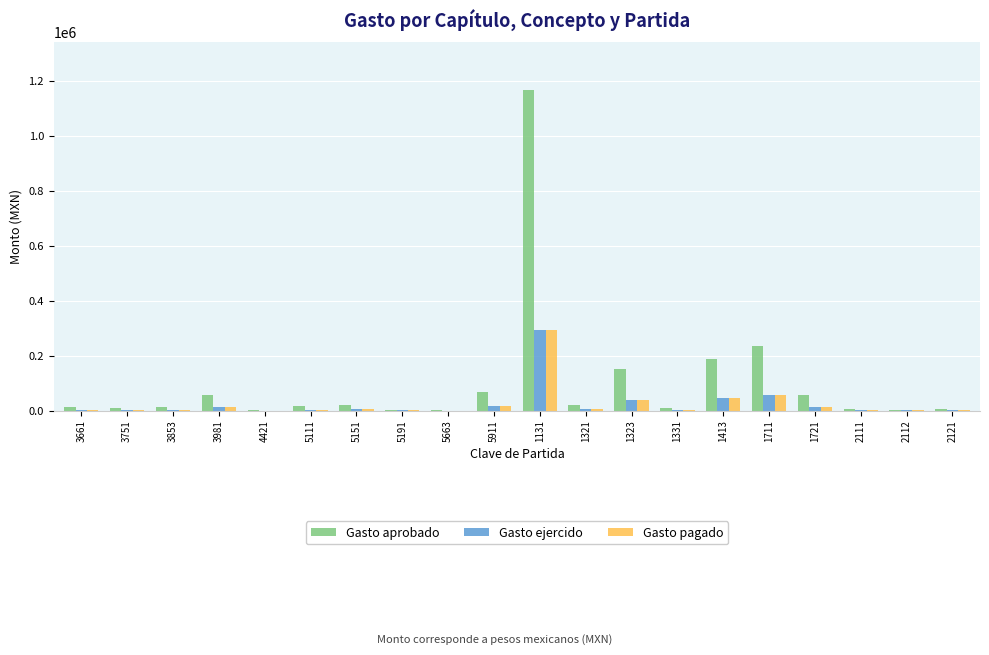

What is the highest value of the Gasto aprobado series?

1166451.7